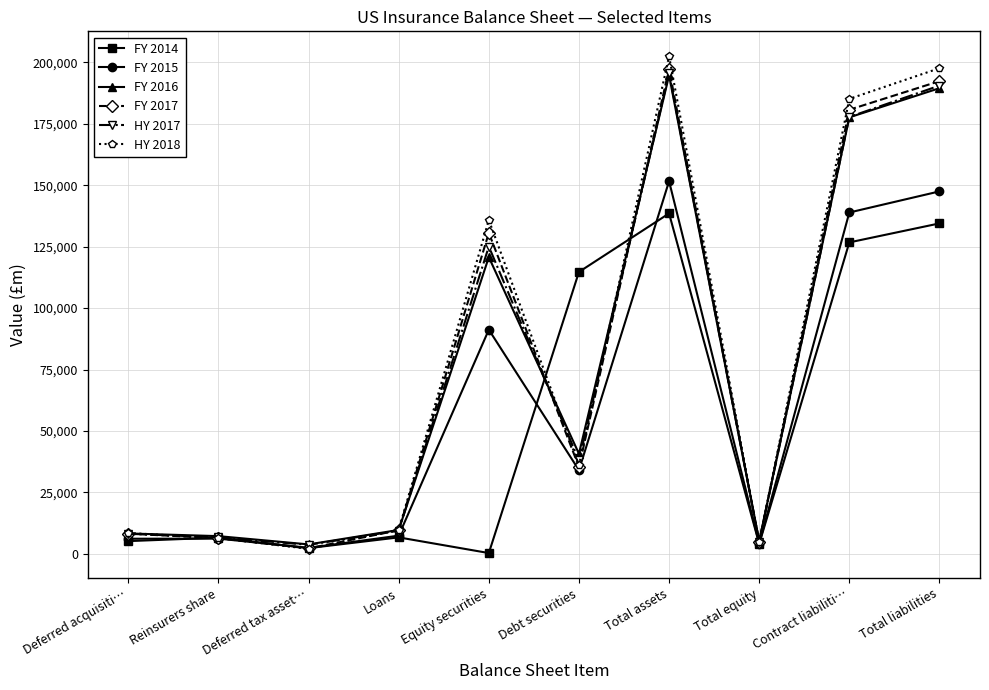

In HY 2017, how many points are higher than both neighbors (excluding endpoints)?

2